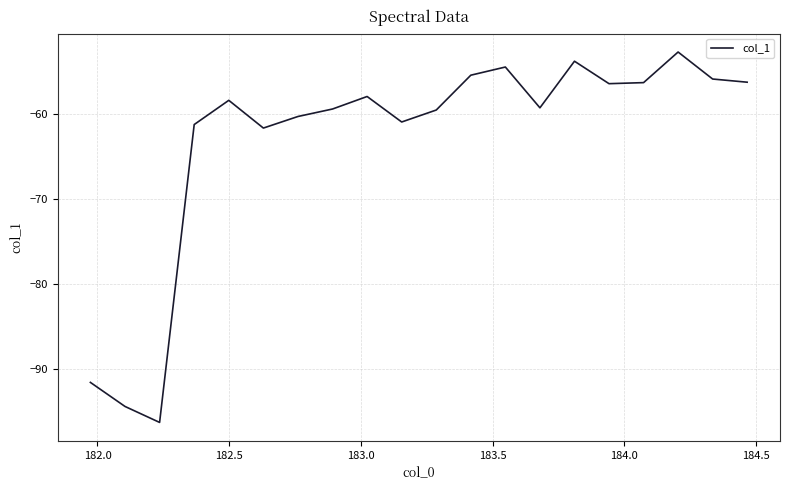

What is the minimum value shown in the chart?

-96.2